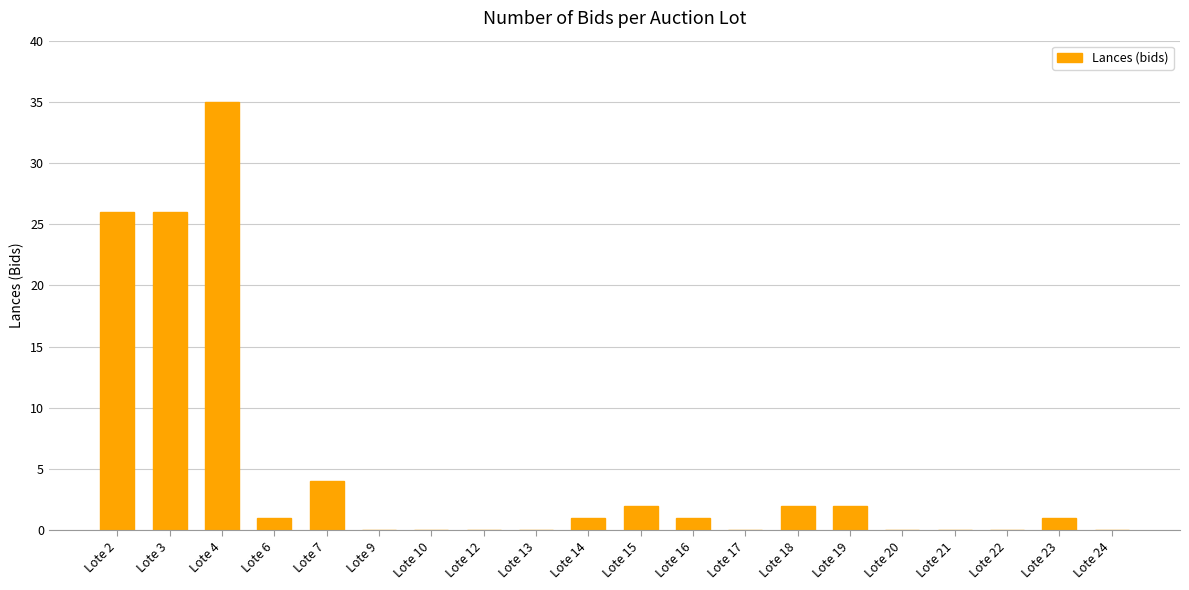

What is the change in value from Lote 7 to Lote 20?

-4